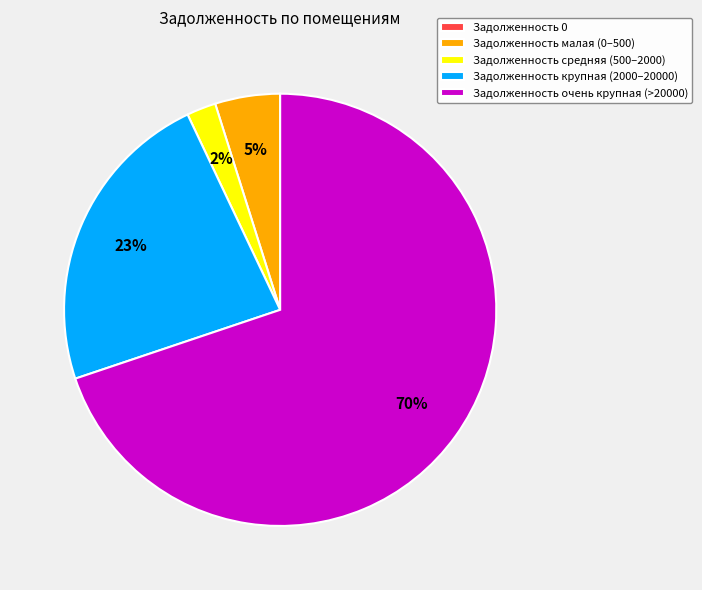

Which category has the biggest portion of the pie?

Задолженность очень крупная (>20000)